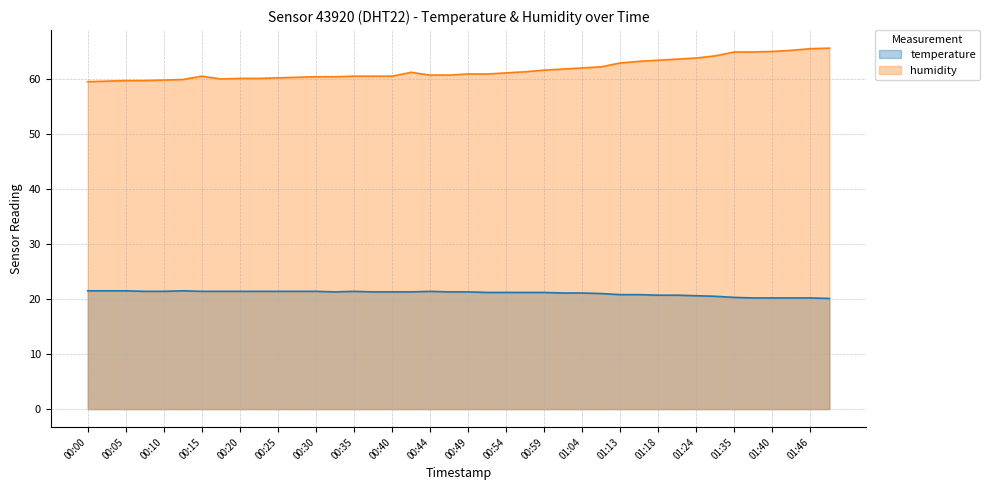

True or false: humidity and temperature cross at least once.

False